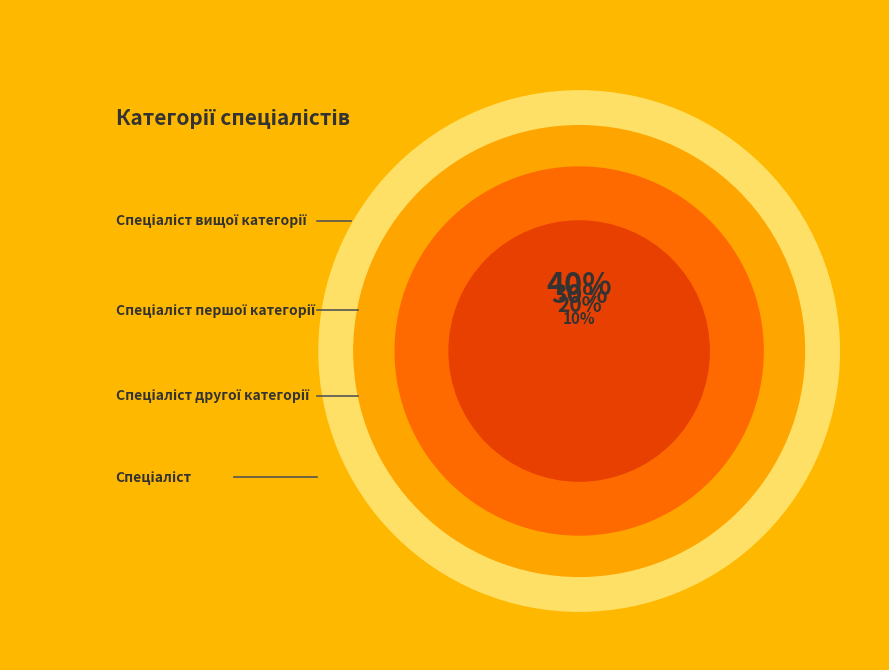

Is it true that Спеціаліст другої категорії is 12% of the pie?

False